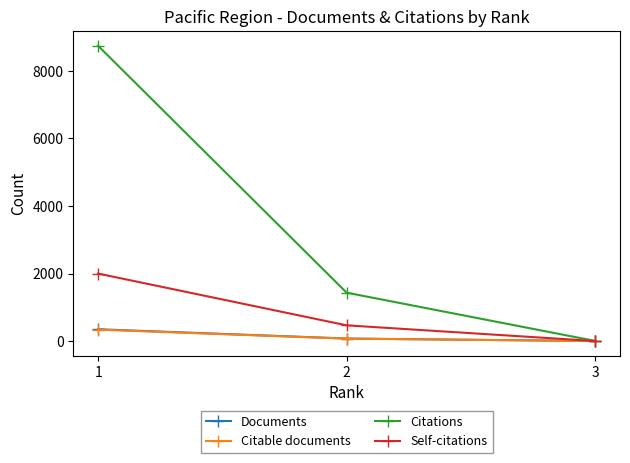

Reading right to left, transcribe all the data shown in this chart.

Documents: 1	75	350
Citable documents: 1	72	338
Citations: 4	1433	8744
Self-citations: 1	466	1999